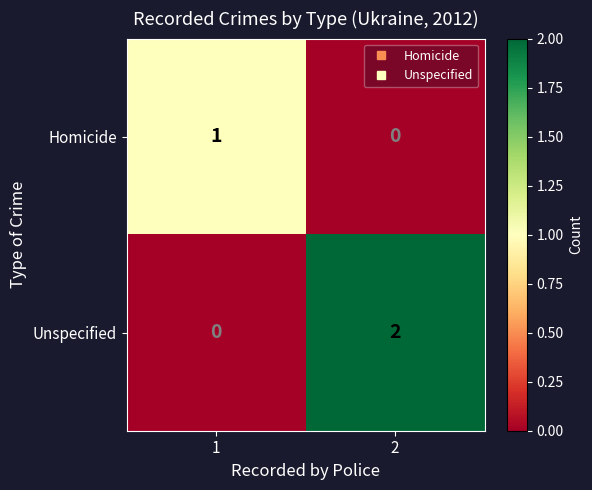

At how many categories does at least one series exceed 0?

2